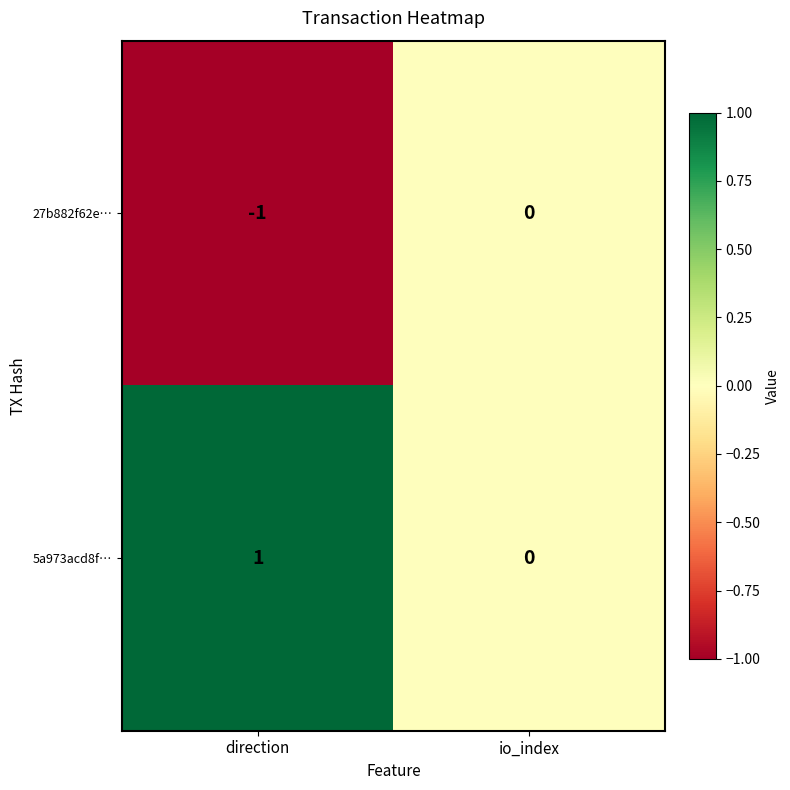

Rank the series by their maximum value, from lowest to highest.

27b882f62e…, 5a973acd8f…